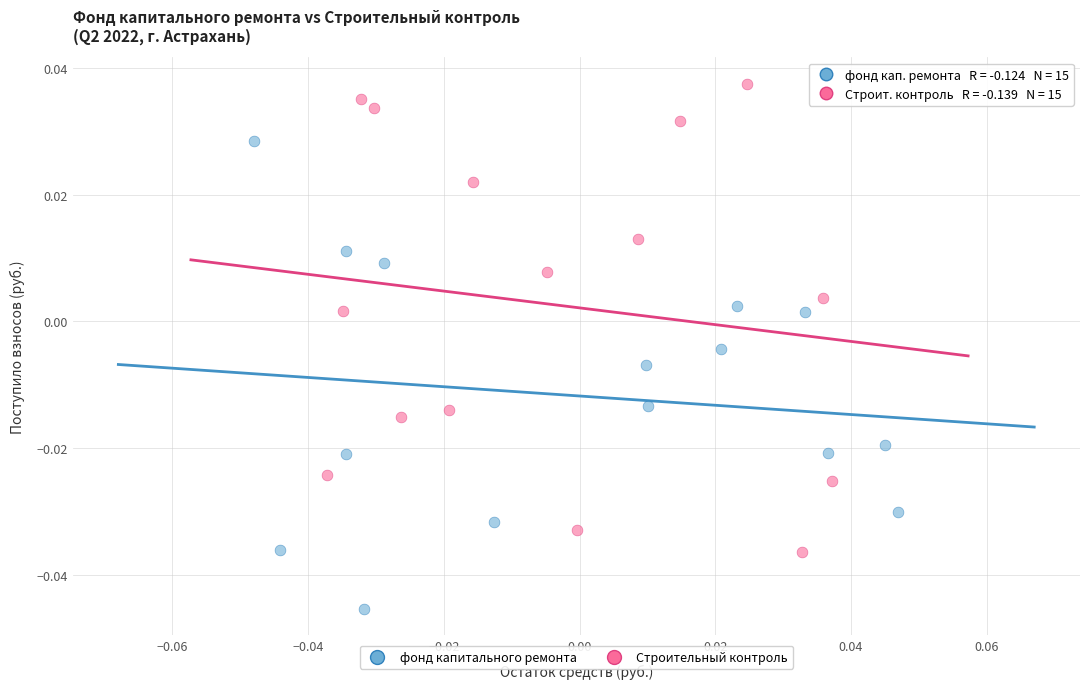

Which series reaches the minimum Y coordinate?

фонд капитального ремонта